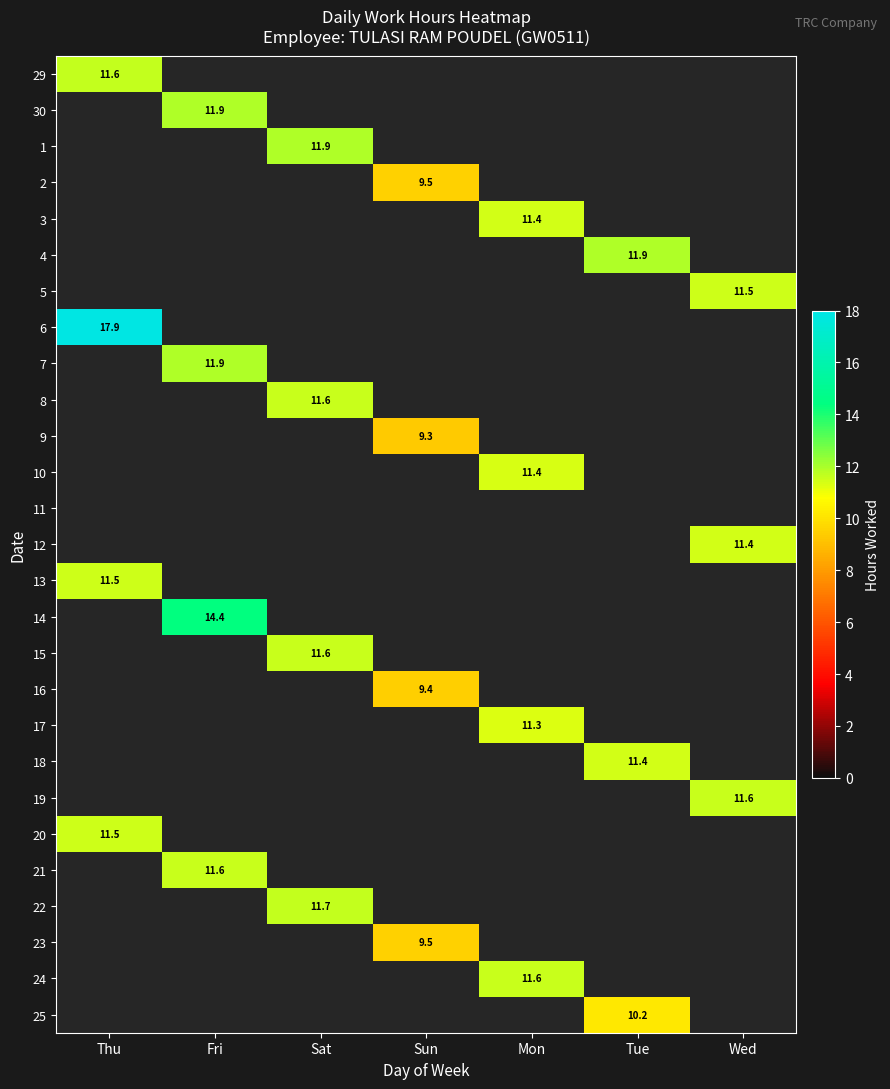

What is the minimum value shown in the chart?

9.3